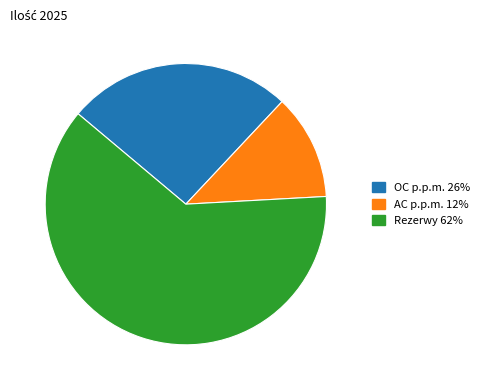

Which category accounts for the majority?

Rezerwy